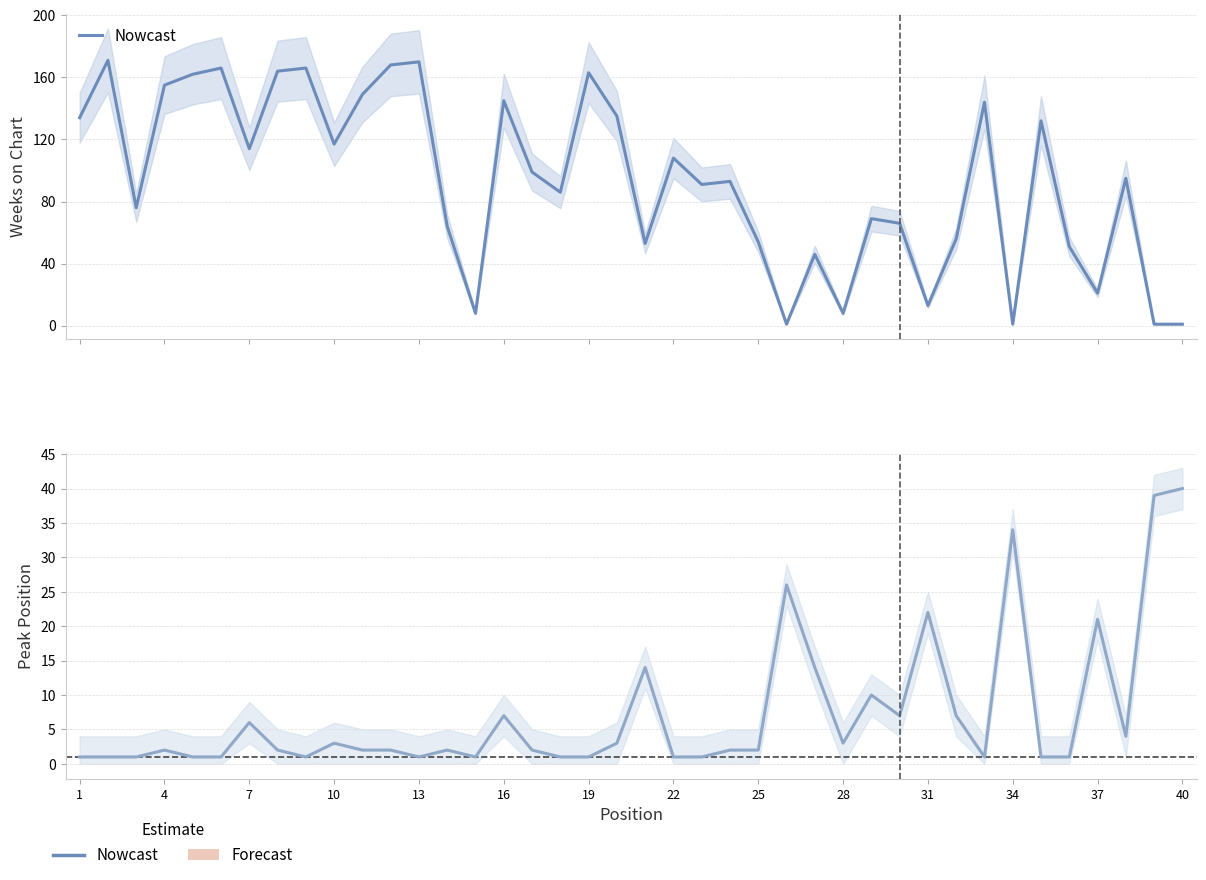

List the series in order of their overall mean, lowest first.

Peak Position, Weeks on Chart